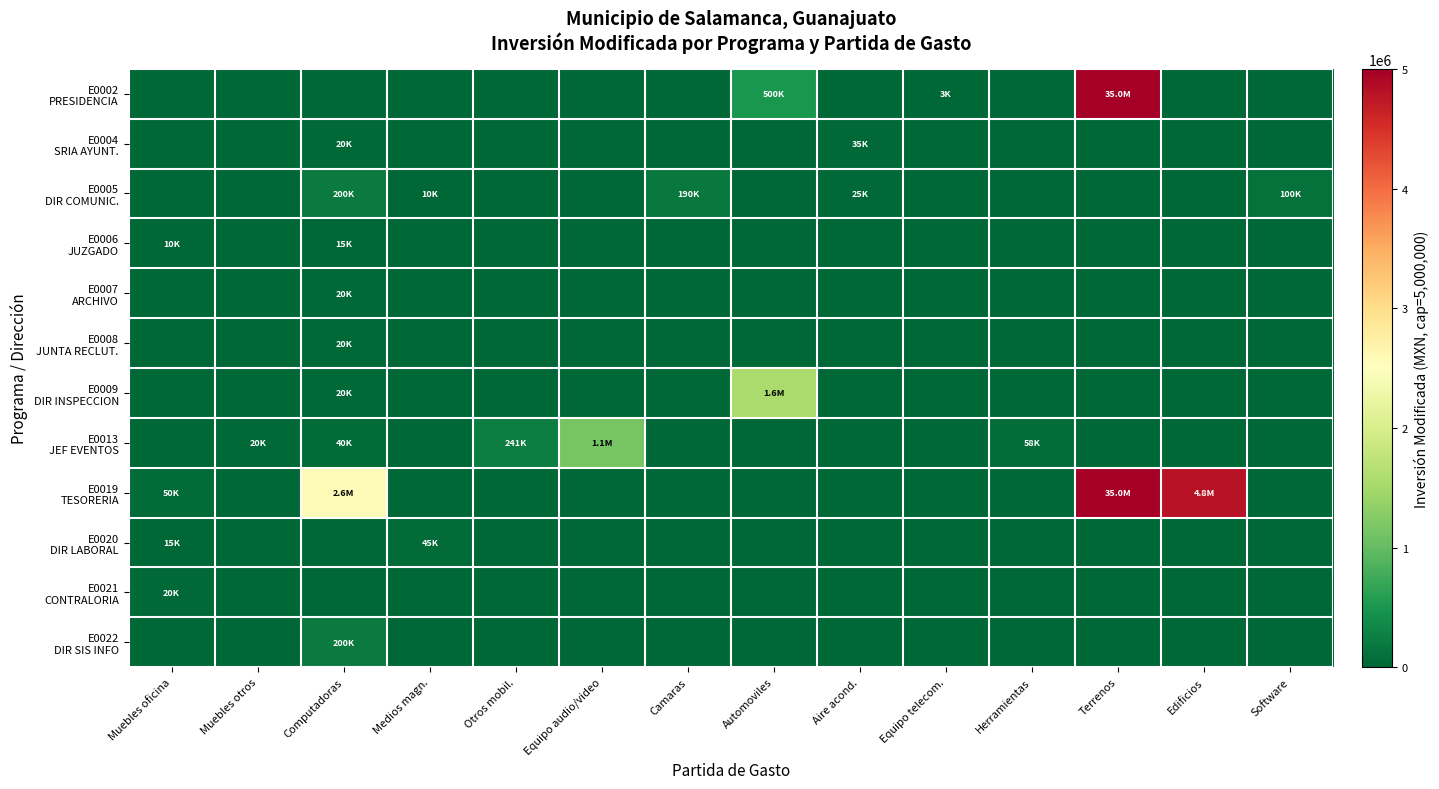

Rank the series at Automoviles from highest to lowest value.

E0009 DIR INSPECCION, E0002 PRESIDENCIA, E0004 SRIA AYUNT., E0005 DIR COMUNIC., E0006 JUZGADO, E0007 ARCHIVO, E0008 JUNTA RECLUT., E0013 JEF EVENTOS, E0019 TESORERIA, E0020 DIR LABORAL, E0021 CONTRALORIA, E0022 DIR SIS INFO